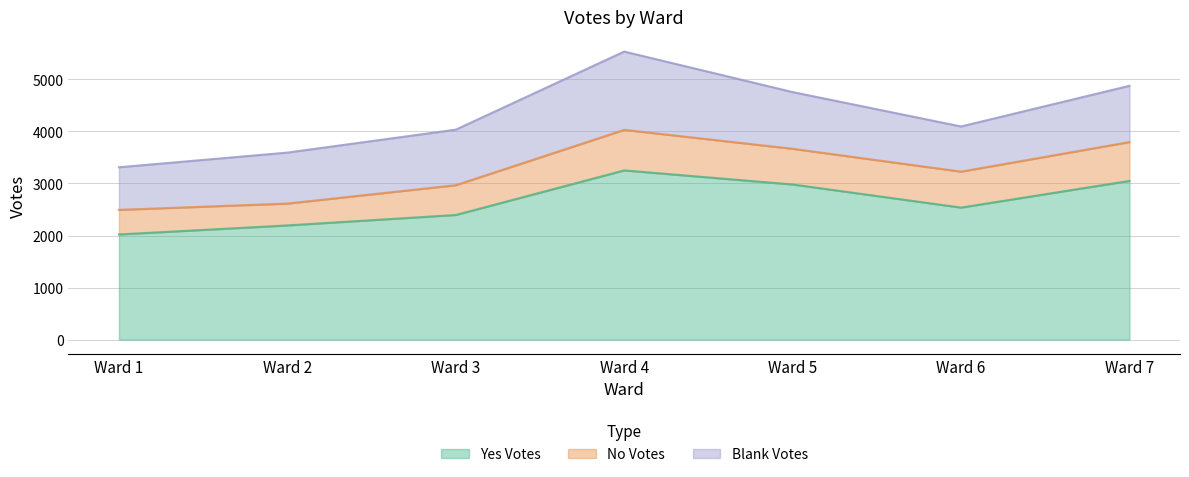

What is the approximate value of Yes Votes at Ward 6?

2537